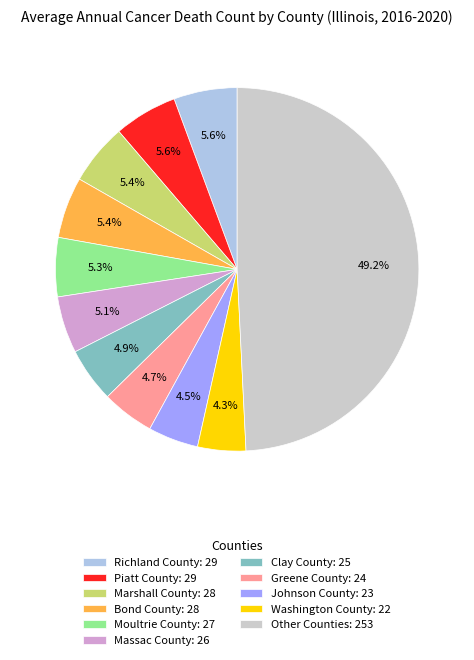

Which category has the biggest portion of the pie?

Other Counties: 253